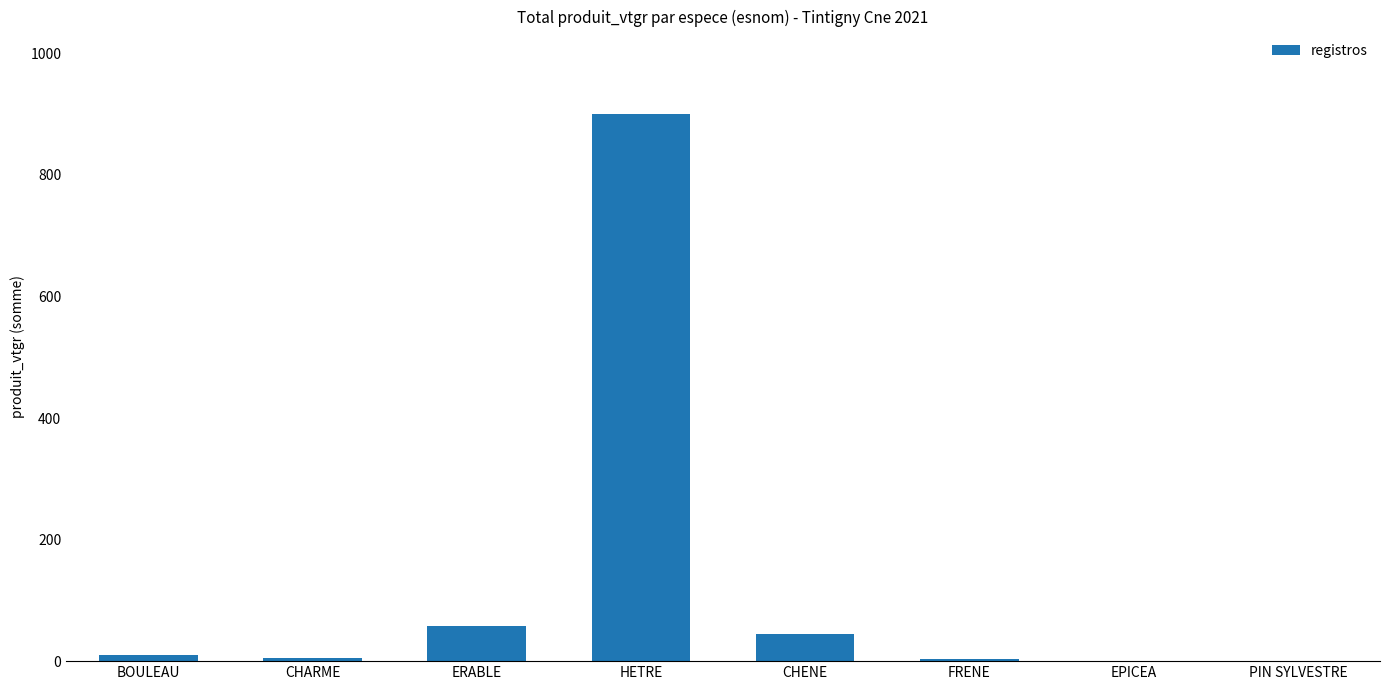

What is the sum of all values?

1022.0